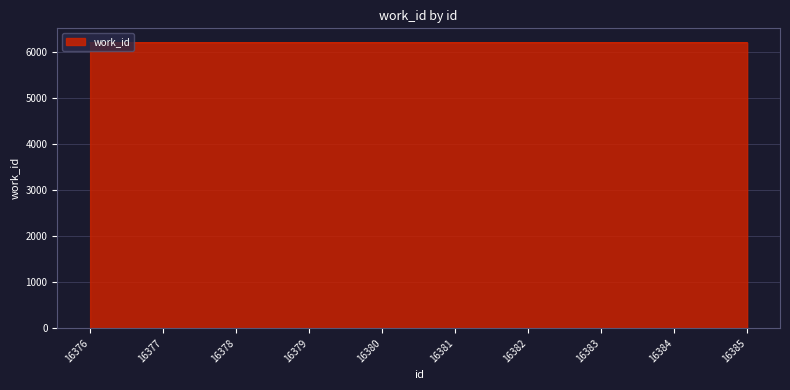

True or false: the data shows 2910 at 16379.

False